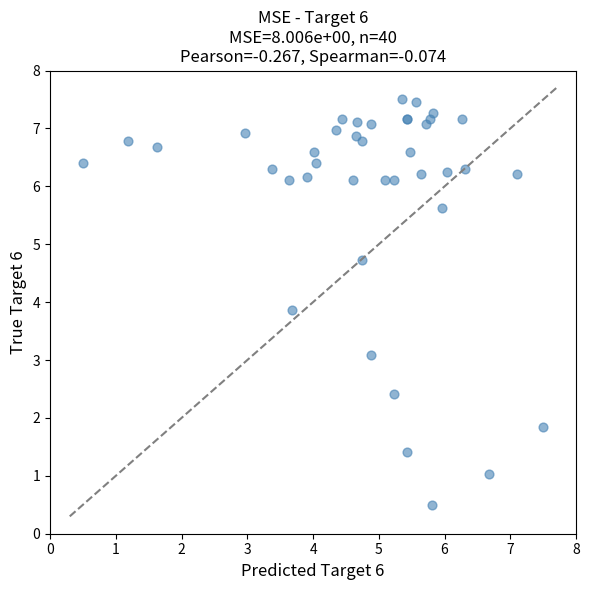

What Y value in the scatter plot is closest to 4?

3.9